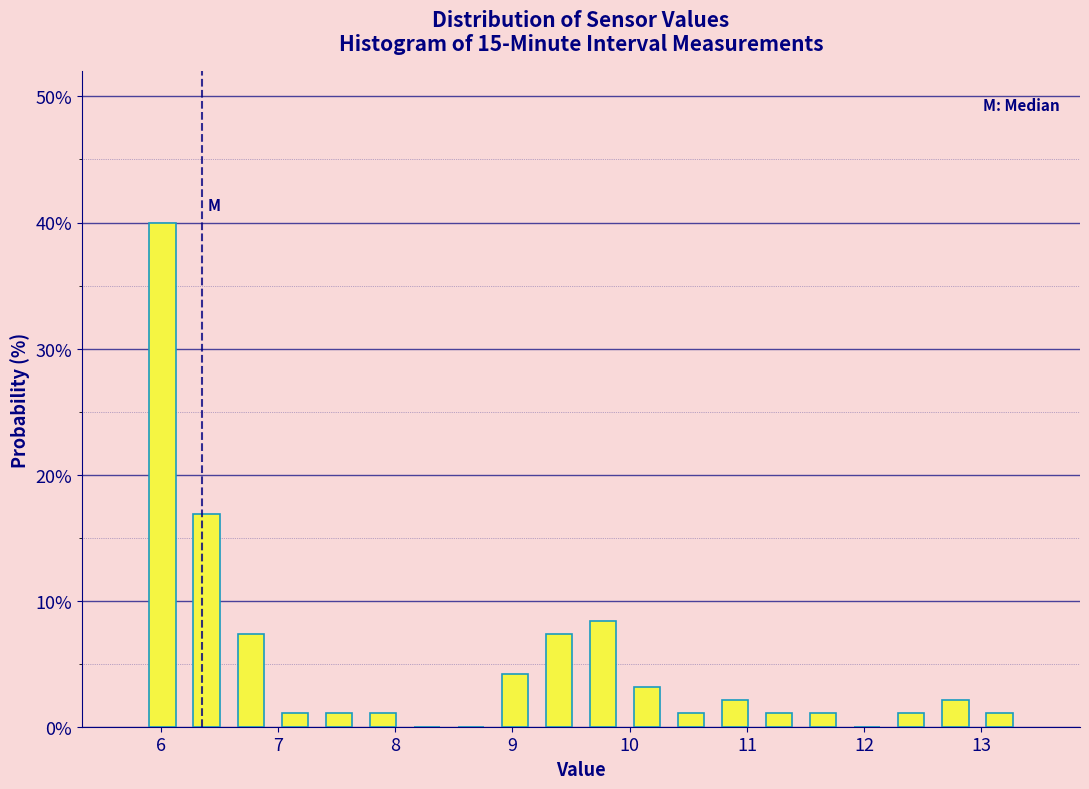

Around what value on the x-axis is the tallest bar? Give the approximate position of its centre, as read against the axis.

6.0